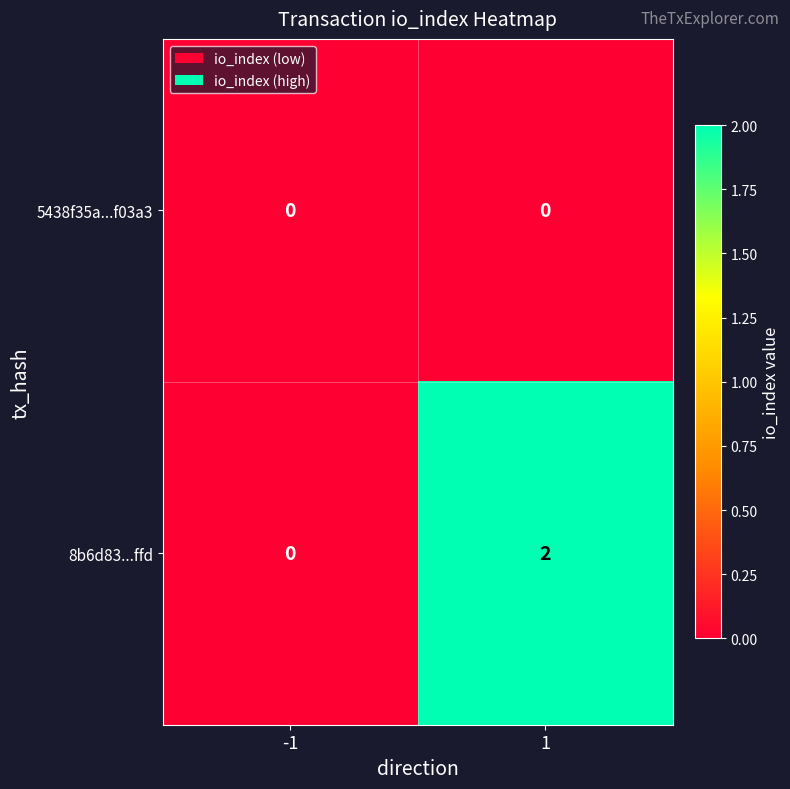

List the series in order of their peak value, lowest first.

5438f35a...f03a3, 8b6d83...ffd